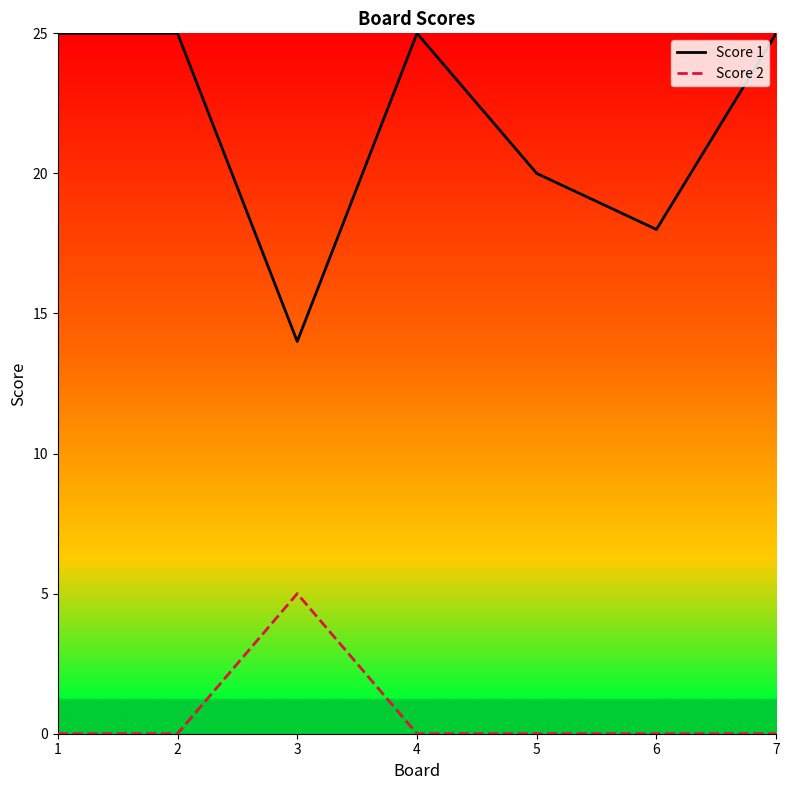

What is the total value across all series at 2?

25